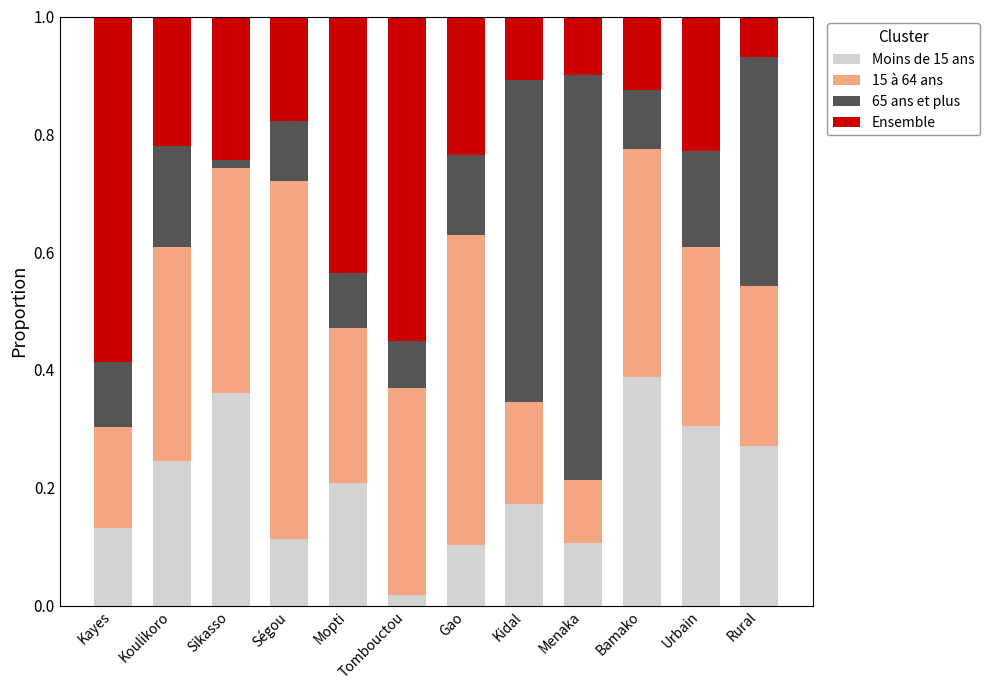

What are all the series names shown in the legend?

Moins de 15 ans, 15 à 64 ans, 65 ans et plus, Ensemble